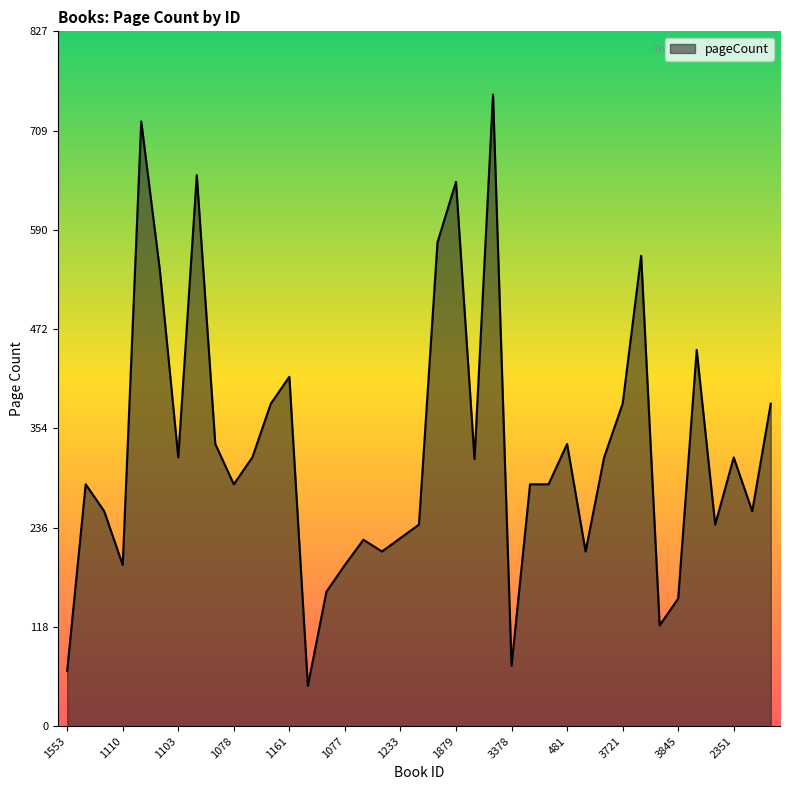

What is the smallest value displayed?

48